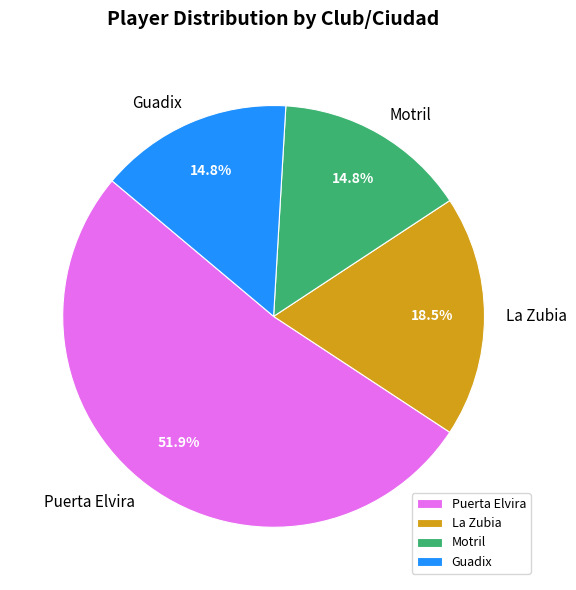

To the nearest percent, what is the difference between the largest and smallest slice percentages?

37%